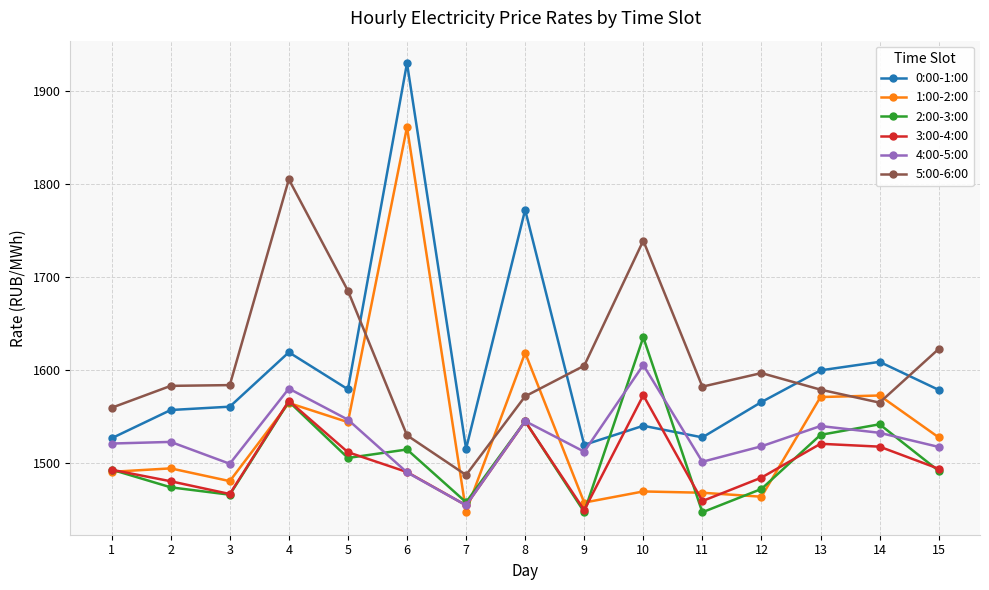

At which category is the sum across all series the highest?

6